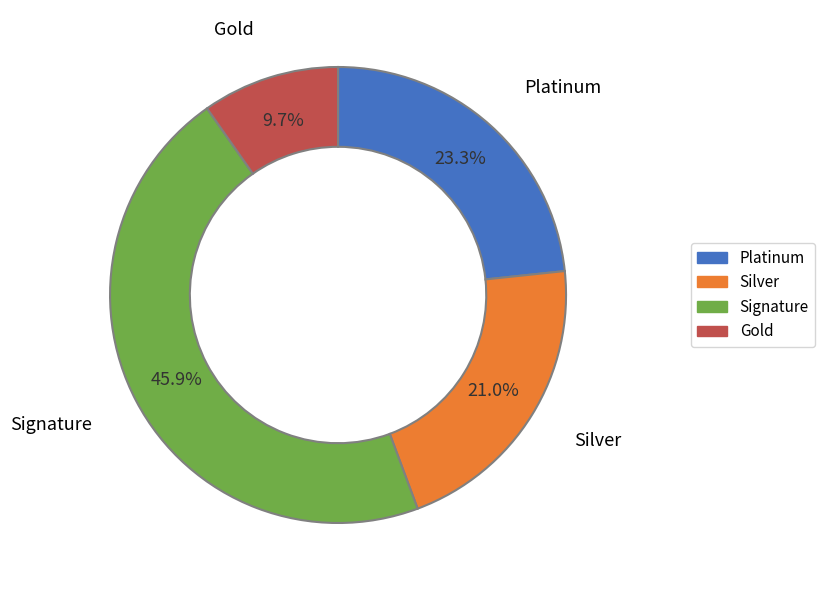

Which category has the smallest portion of the pie?

Gold